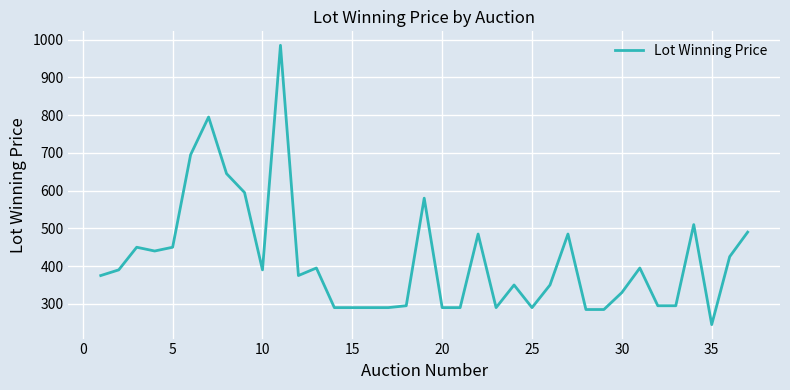

What is the maximum value shown in the chart?

985